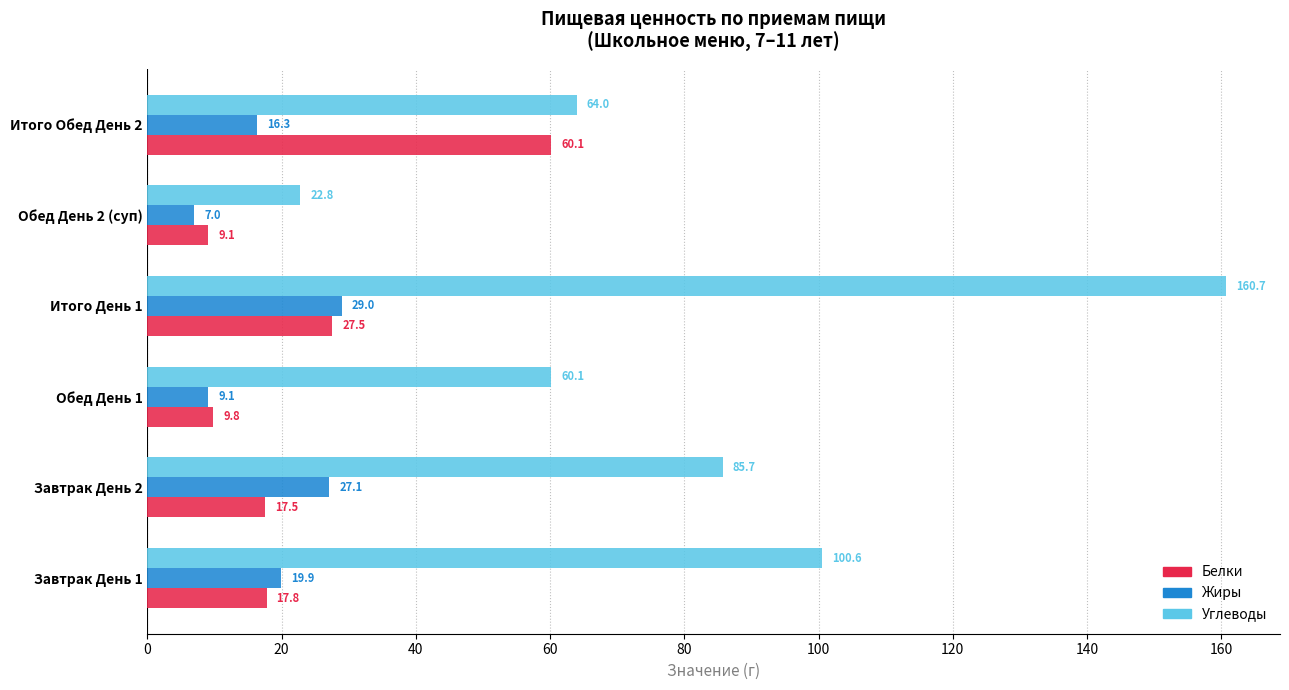

Count the number of categories in the chart.

6